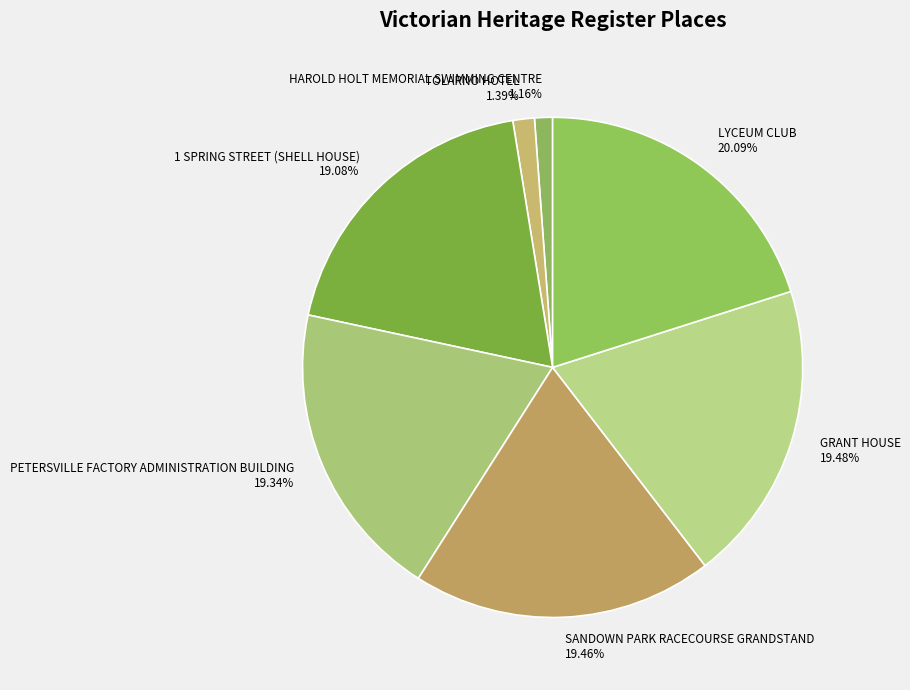

What is the largest slice in the pie chart?

LYCEUM CLUB